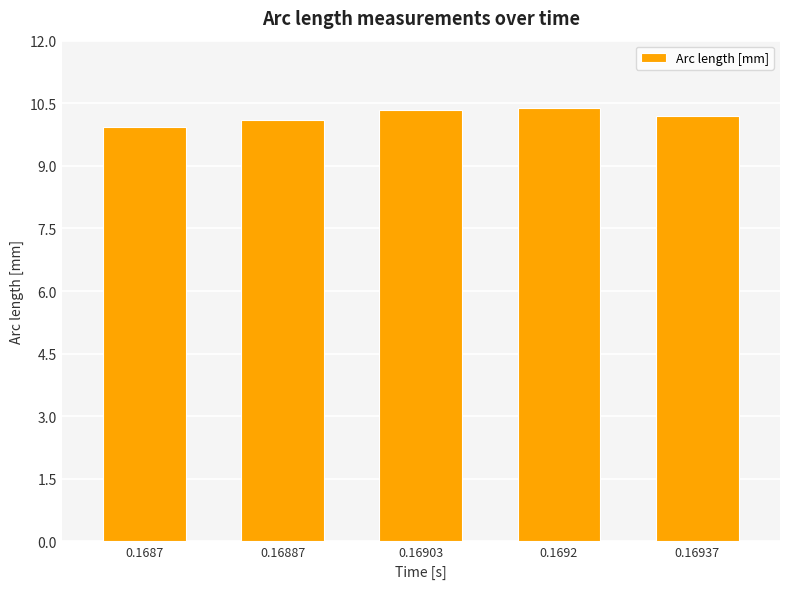

What is the sum of all values?

51.0